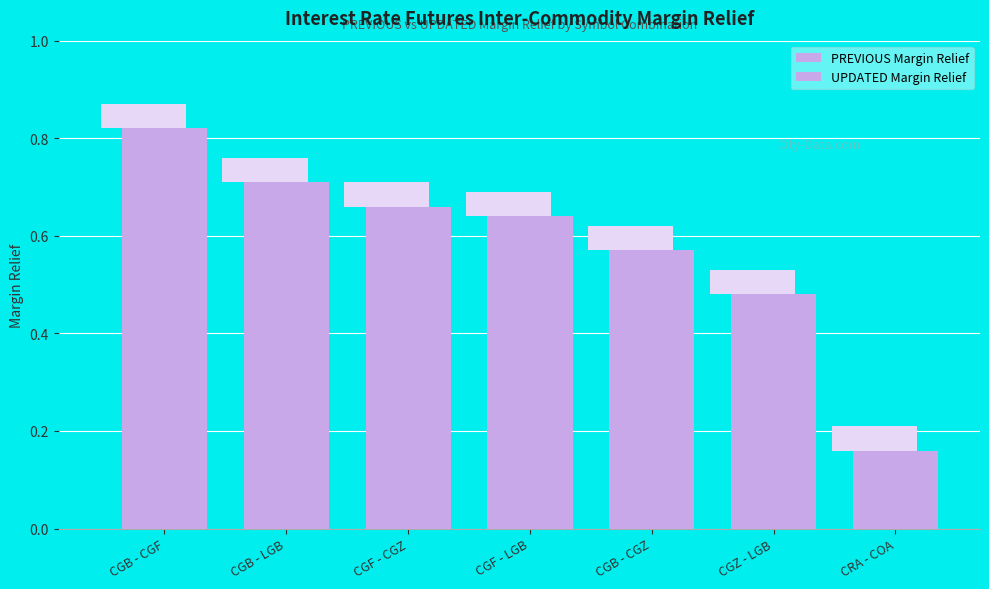

How many bars are there in each group?

2